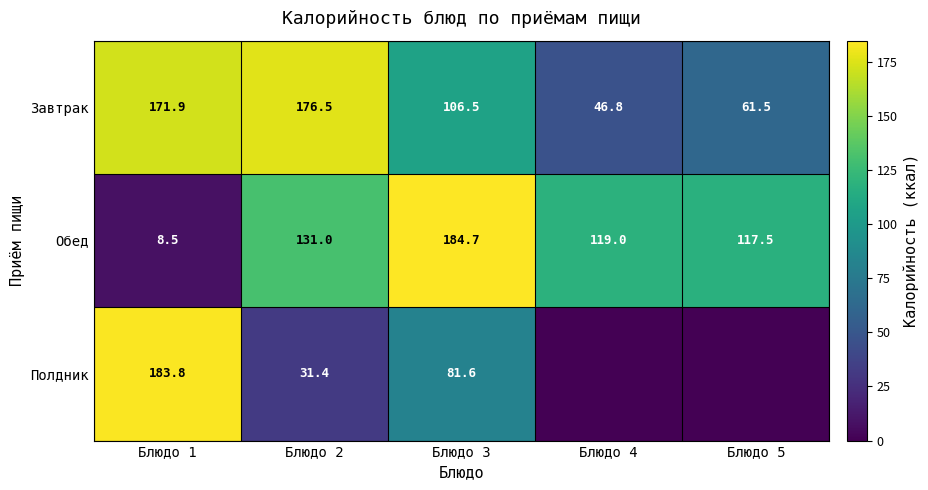

What is the approximate value of Завтрак at Блюдо 1?

171.9